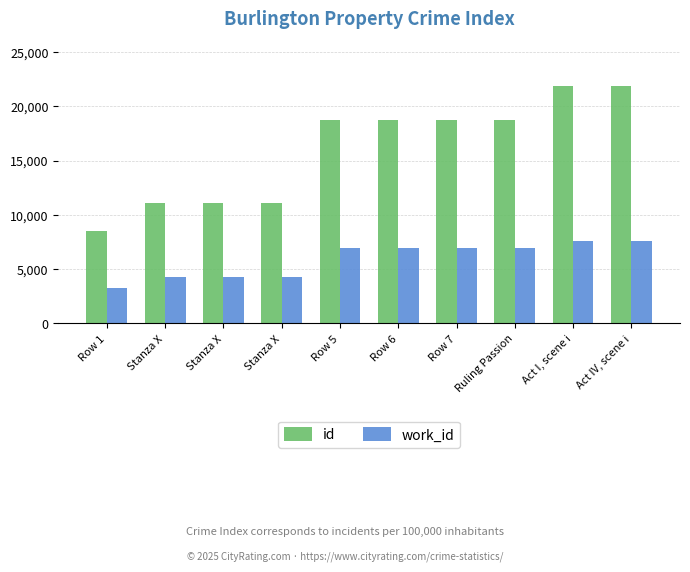

What is the total value across all series at Row 5?

25711